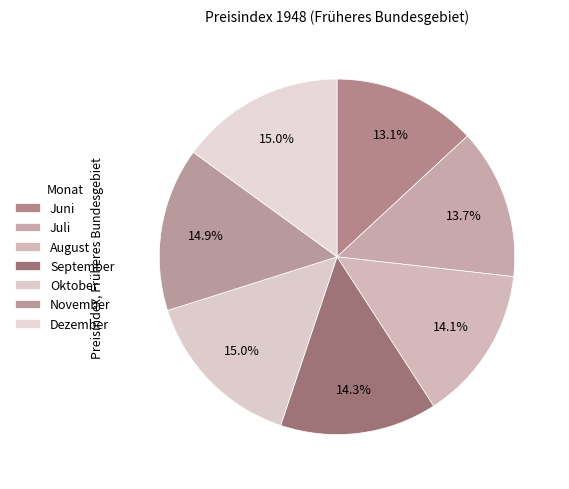

How many slices are in this pie chart?

7